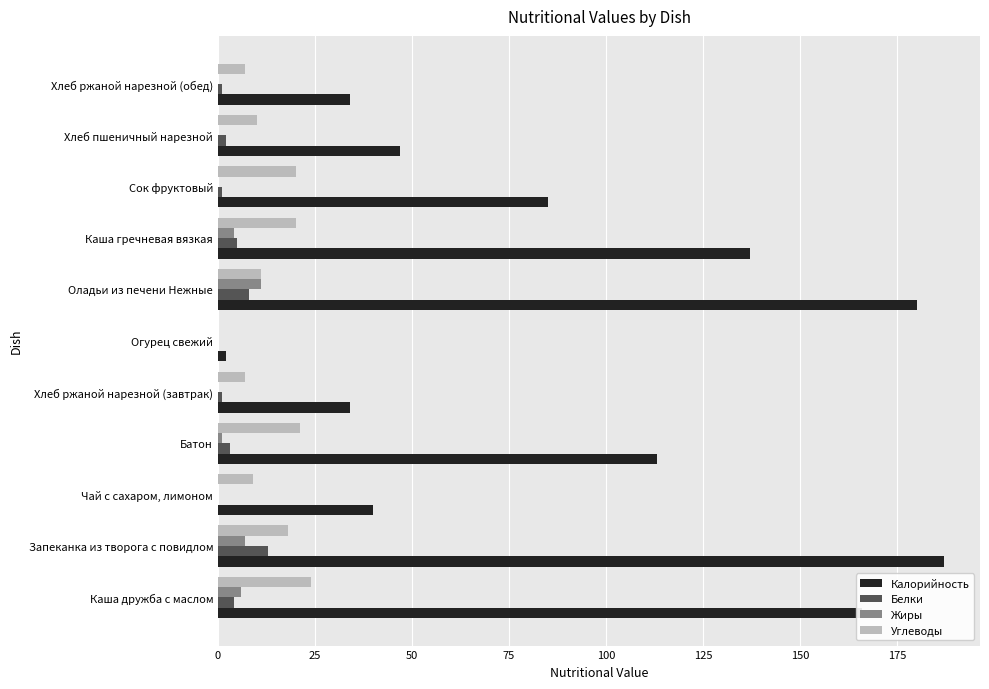

Which series has the largest range (max minus min)?

Калорийность